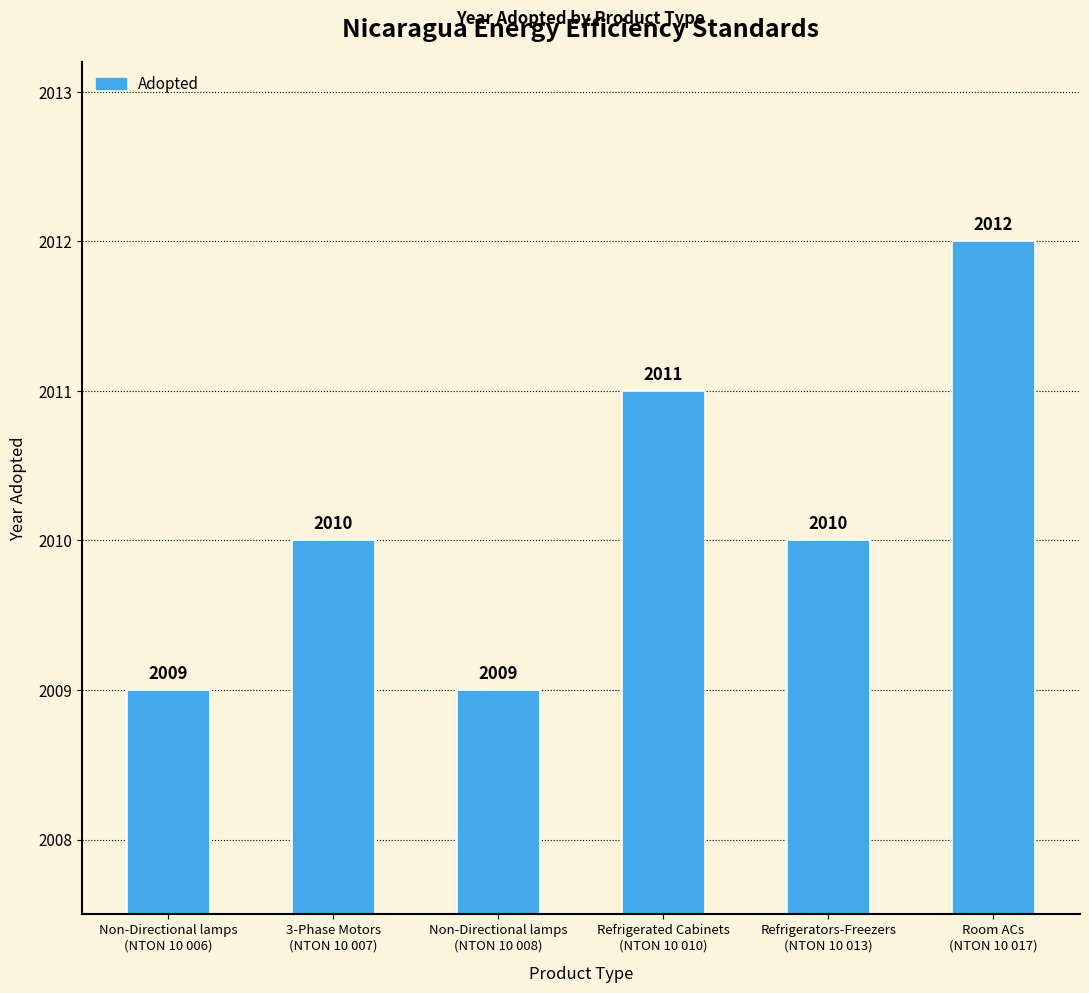

The value at Room ACs
(NTON 10 017) is 627. True or false?

False